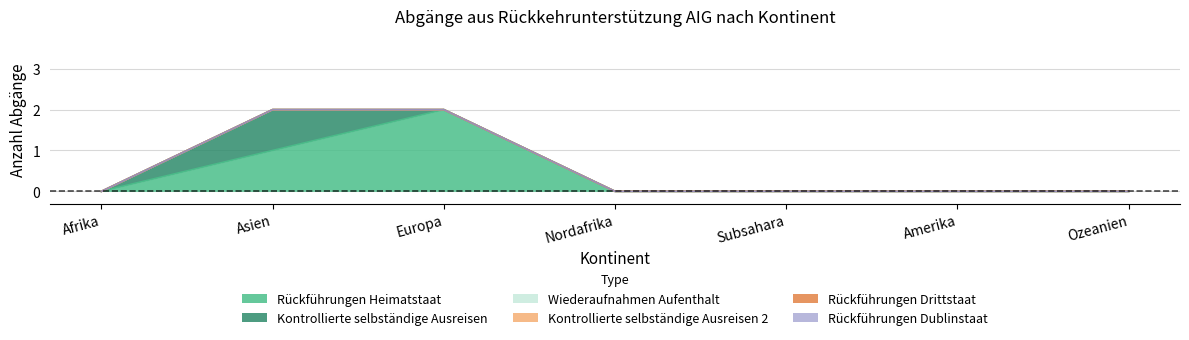

List the labels in order of Rückführungen Heimatstaat value, smallest first.

Afrika, Nordafrika, Subsahara, Amerika, Ozeanien, Asien, Europa